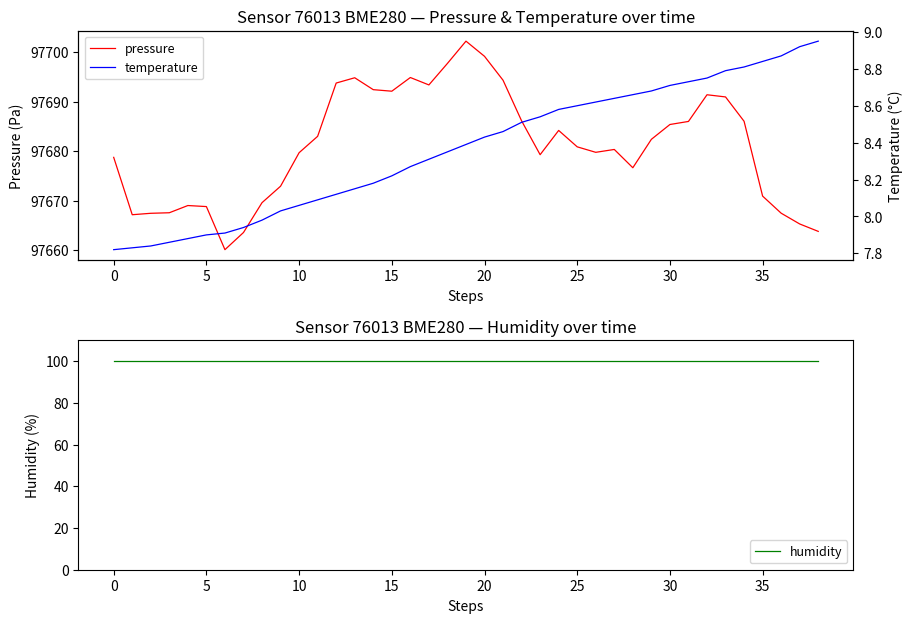

Between 15 and 12, which series saw the biggest shift?

pressure